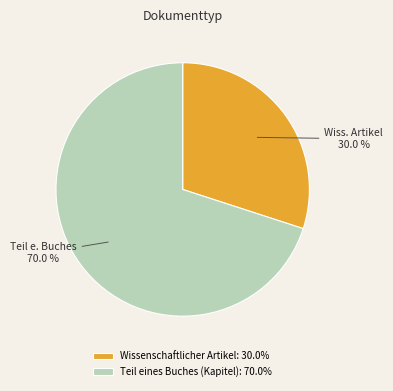

True or false: Wissenschaftlicher Artikel accounts for 30% of the total.

True